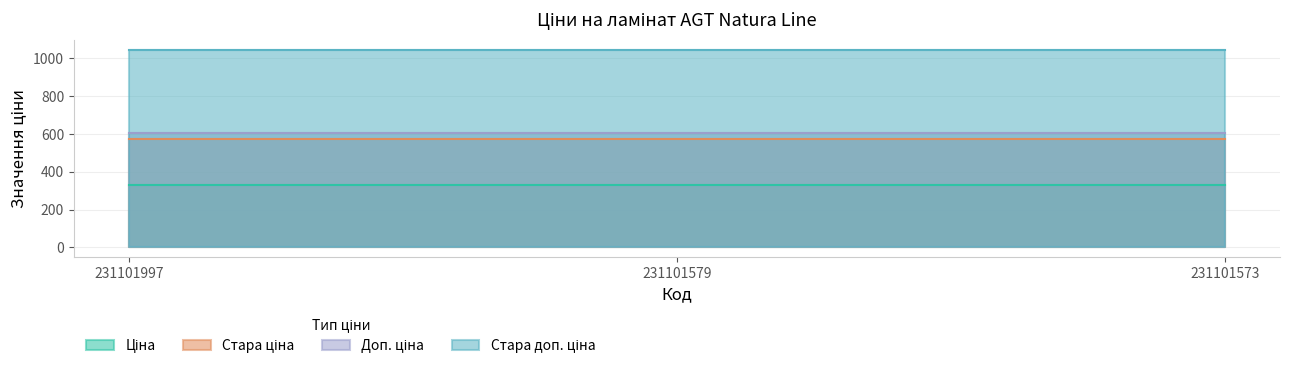

Which category has the lowest value in the Доп. ціна series?

231101997